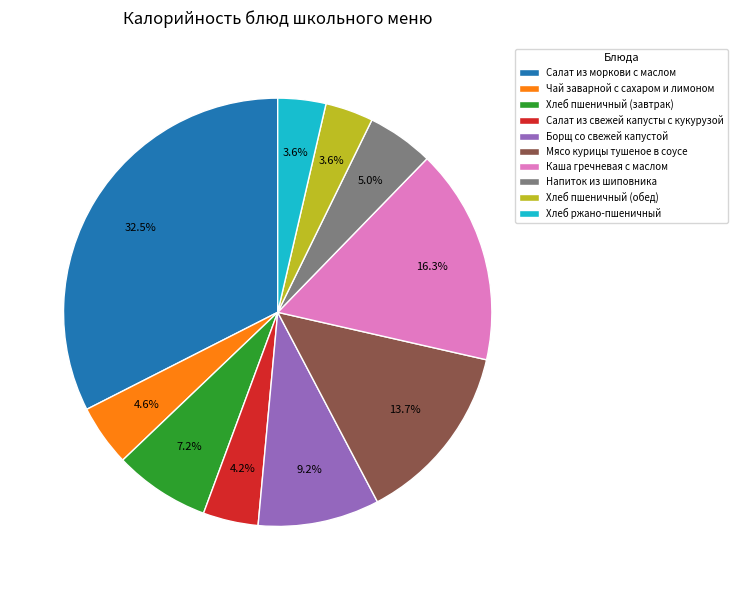

To the nearest percent, what percentage of the pie is Мясо курицы тушеное в соусе?

14%